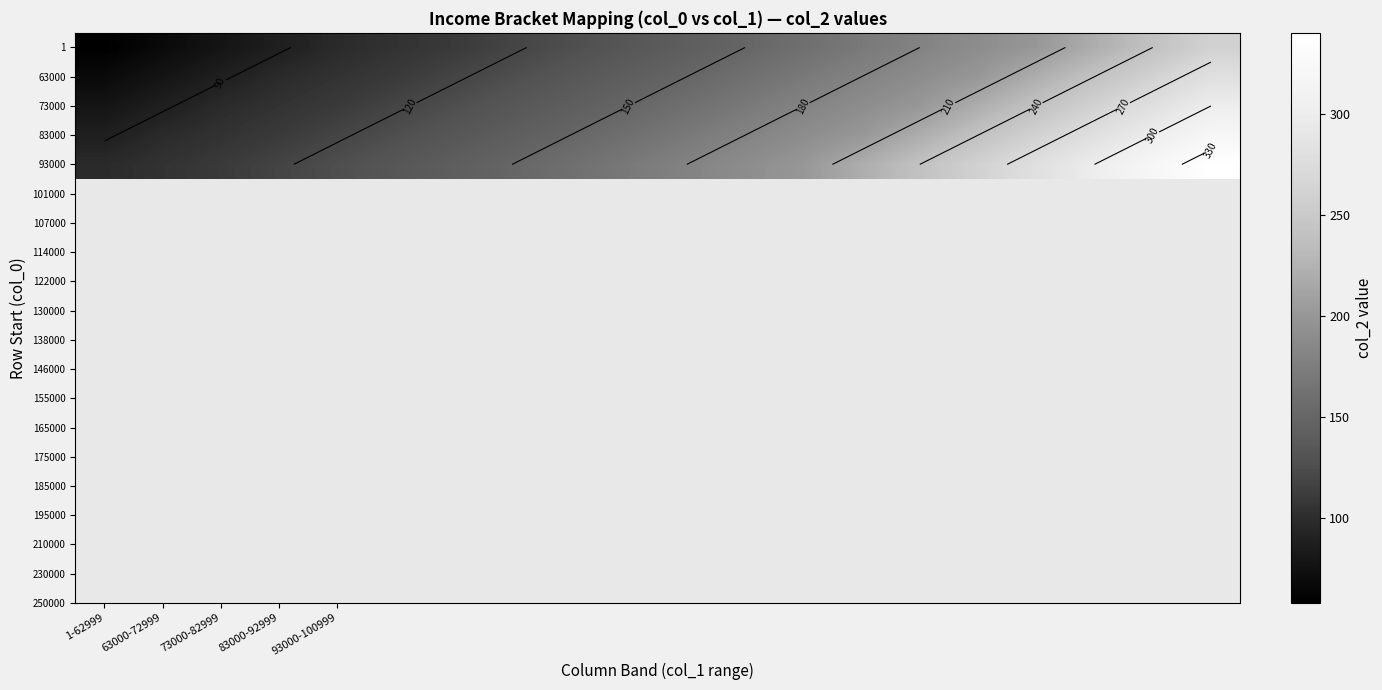

Which series has the widest spread of values?

93000